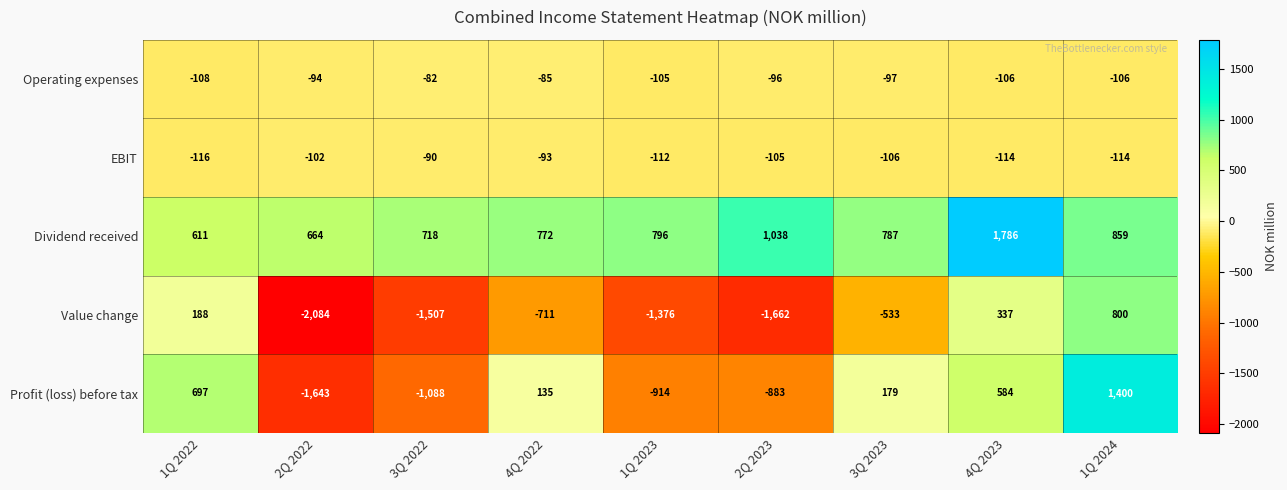

Which series has the largest total across all categories?

Dividend received